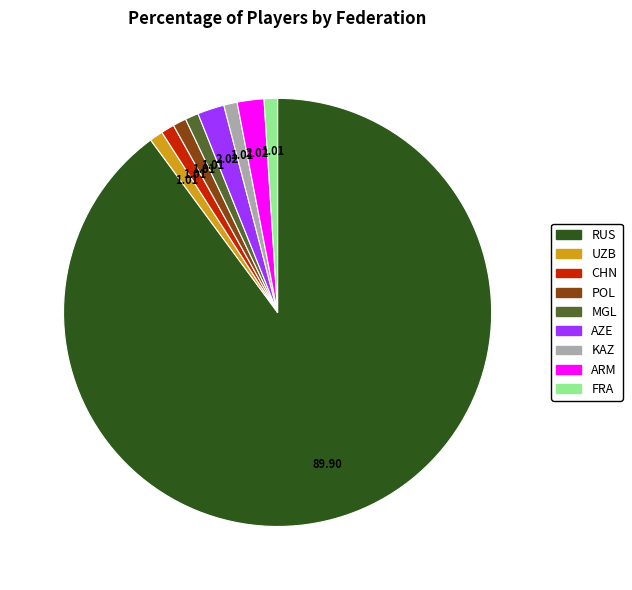

Approximately how many times larger is the value at KAZ compared to ARM?

0.5